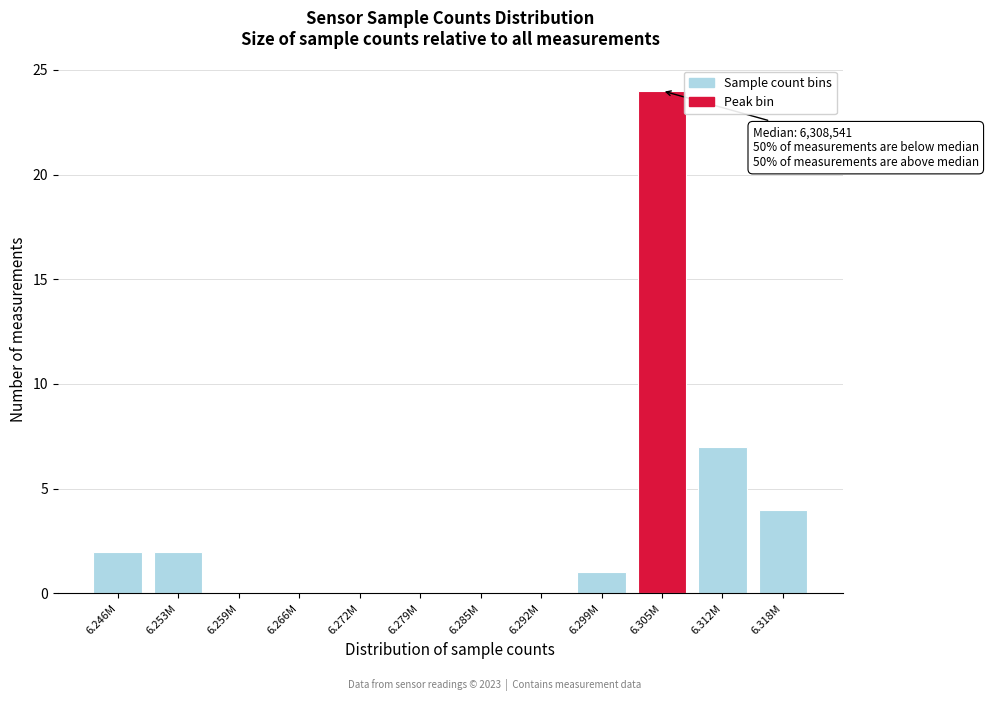

Approximately how many times larger is the value at 6.246M compared to 6.318M?

0.5